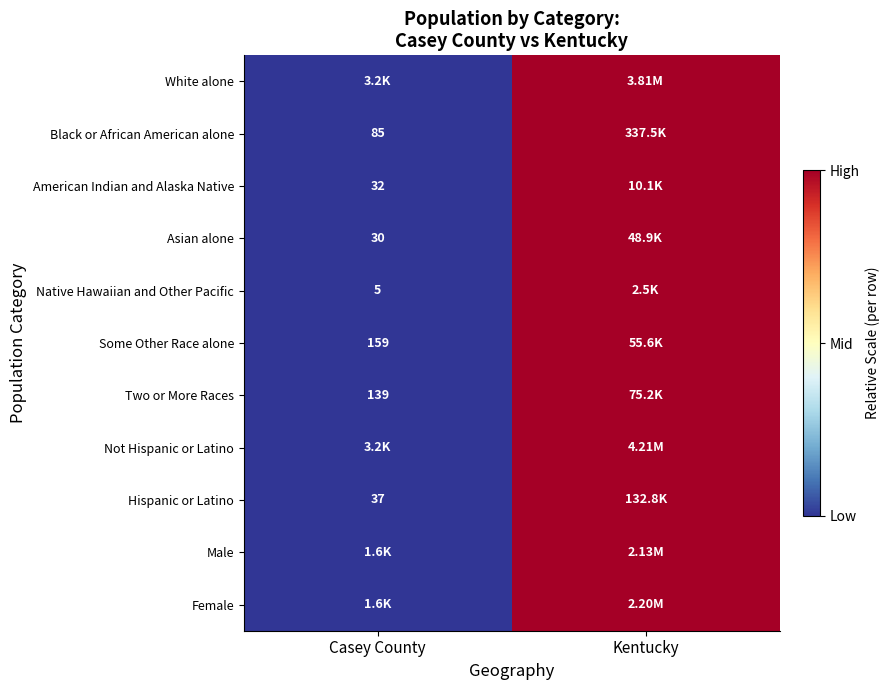

True or false: Male has a value of 1 at Kentucky.

True